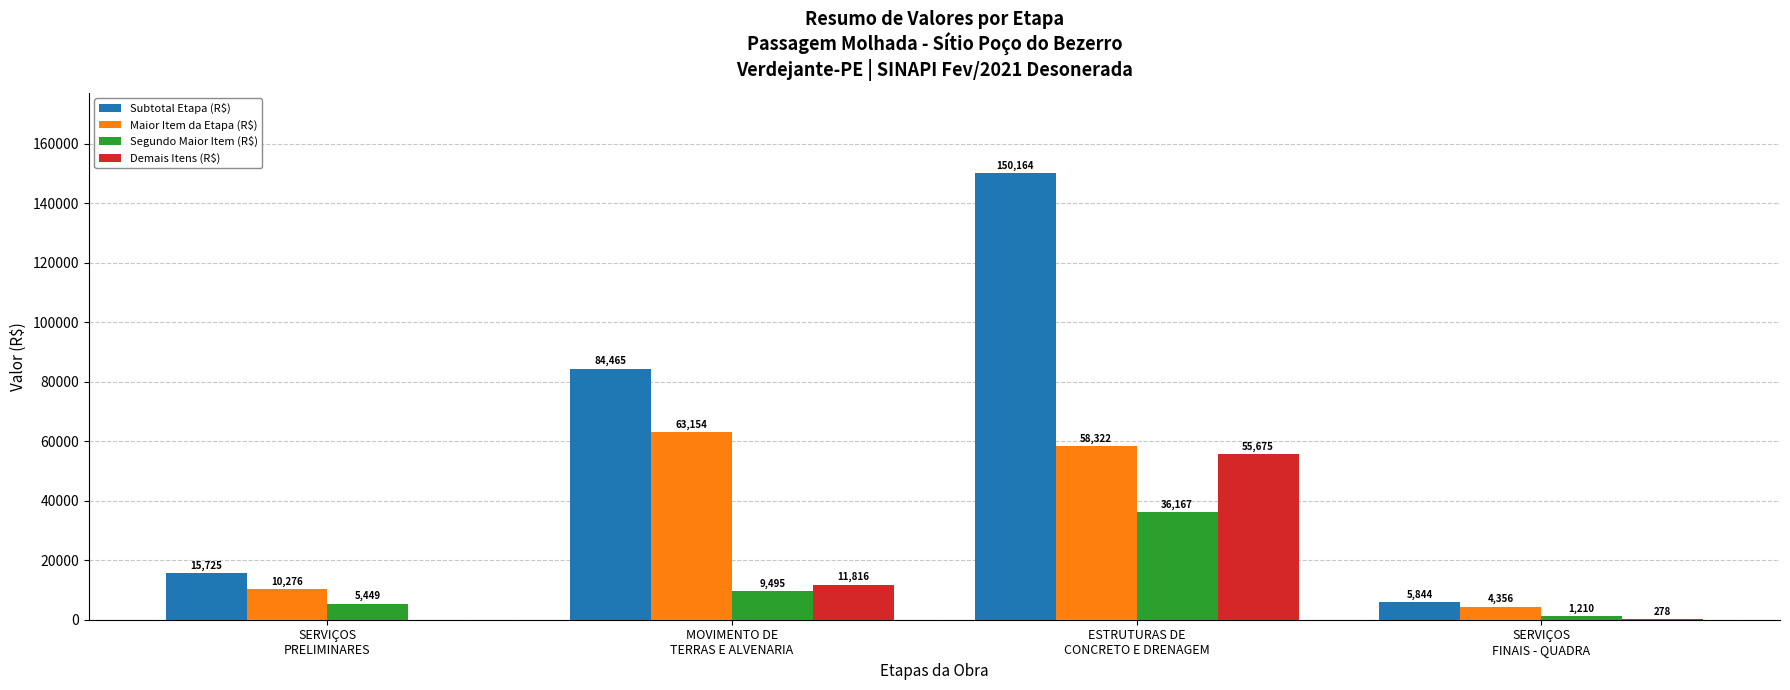

What is the greatest value displayed?

150163.9